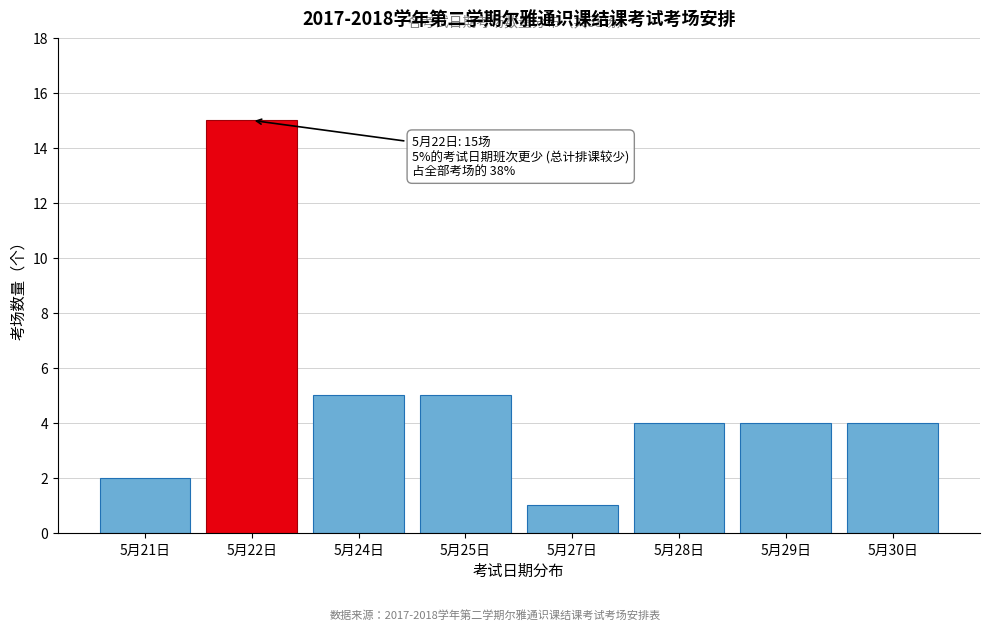

Reading right to left, list all the values displayed in this chart.

5月30日=4	5月29日=4	5月28日=4	5月27日=1	5月25日=5	5月24日=5	5月22日=15	5月21日=2